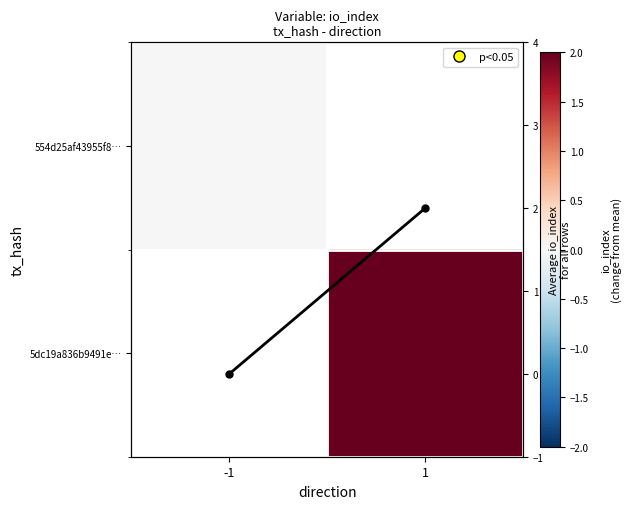

What is the difference between the maximum and minimum values in the Avg io_index series?

2.0